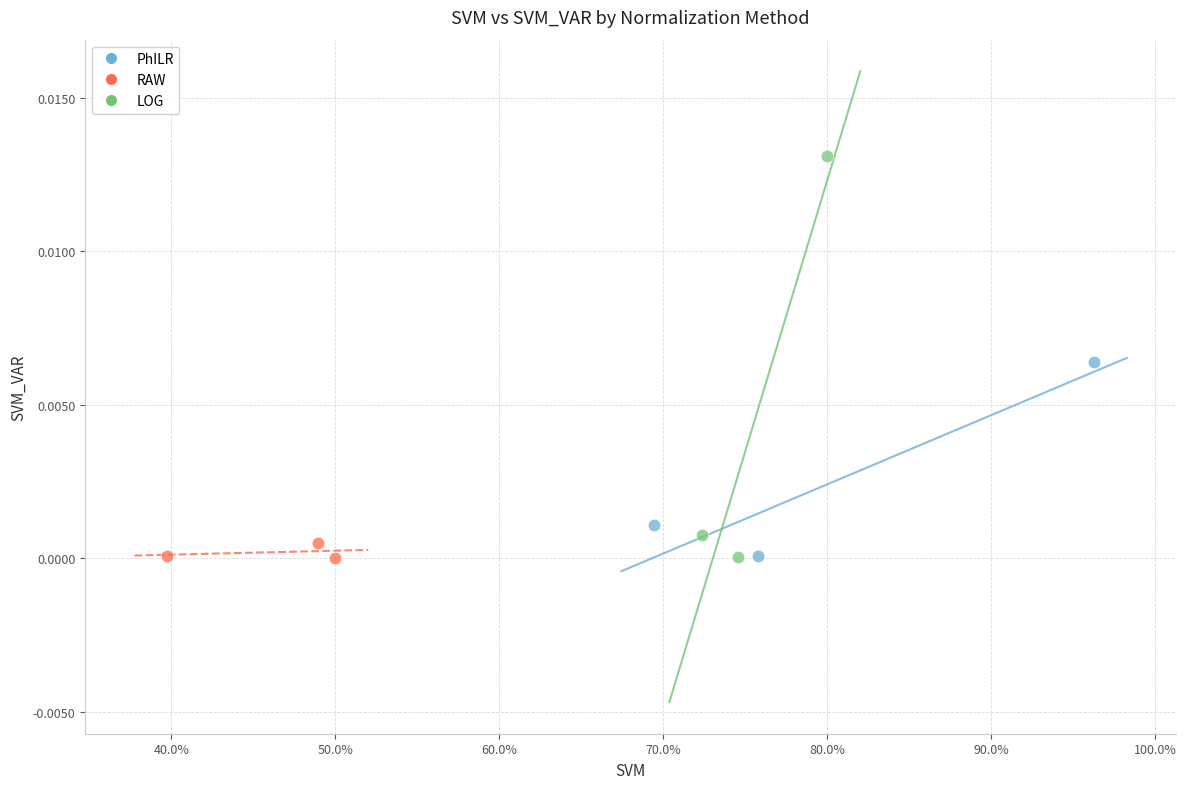

Which series has the widest spread of Y values?

LOG